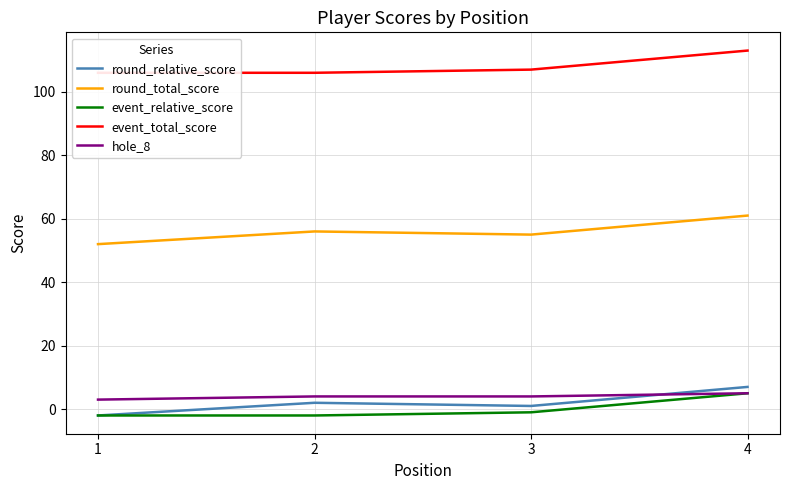

What is the total value across all series at 3?

166